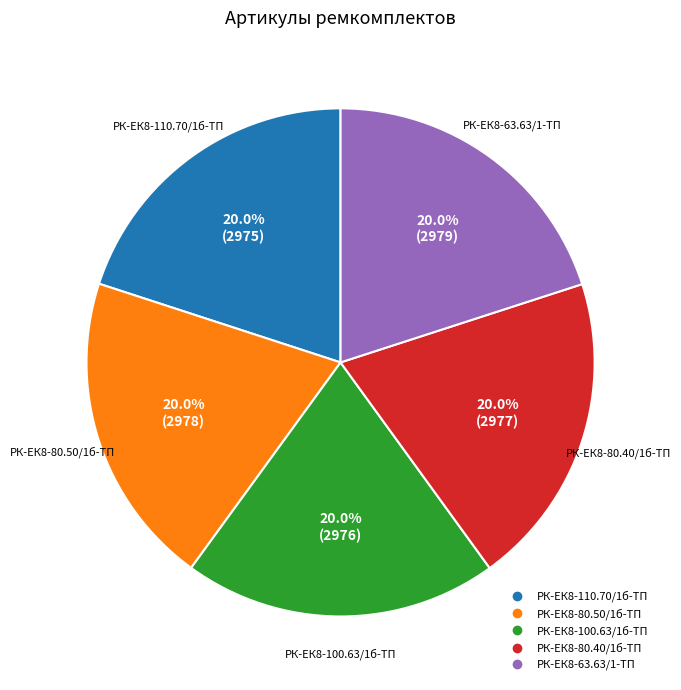

Does РК-ЕК8-80.50/1б-ТП account for over 50% of the chart?

No